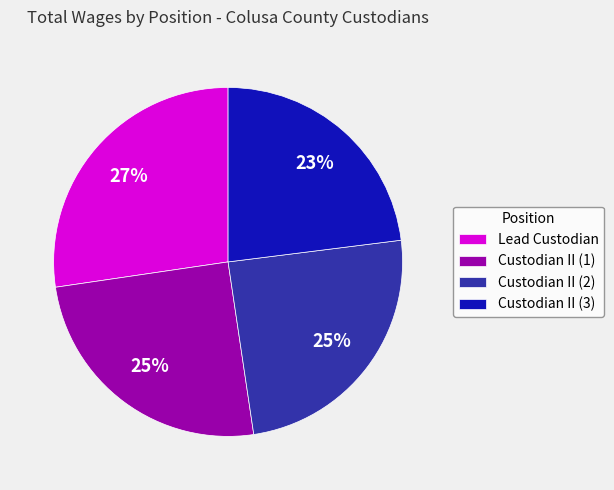

Does any single category account for the majority?

No